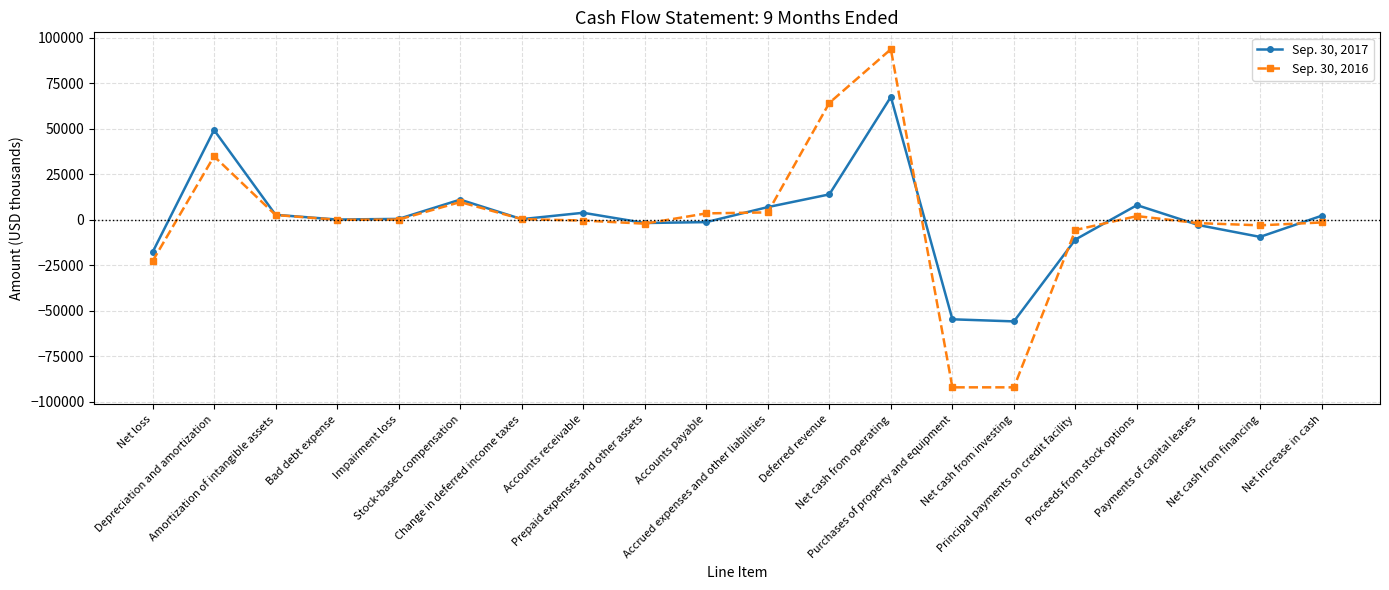

True or false: Sep. 30, 2017 has more than 2 interior local peaks.

True